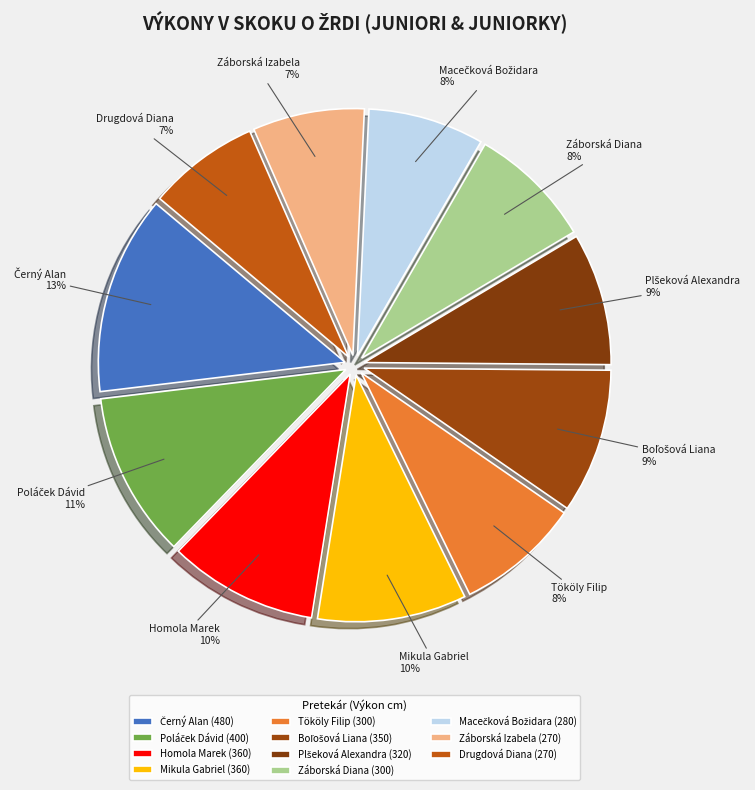

To the nearest percent, what is the difference between the largest and smallest slice percentages?

6%